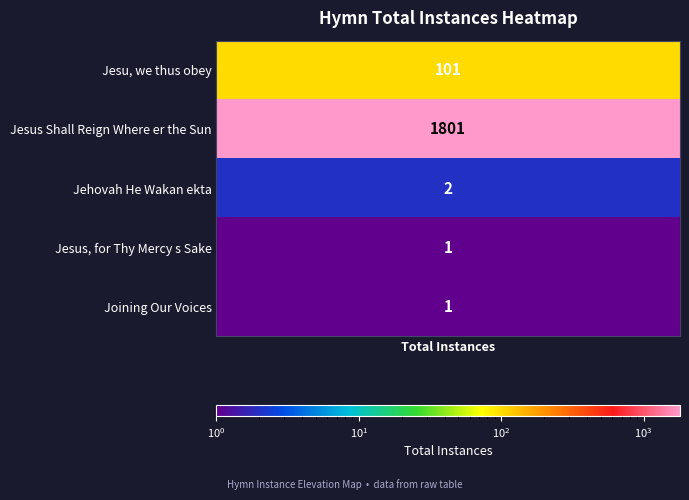

Reading right to left, list all the values displayed in this chart.

1	1	2	1801	101